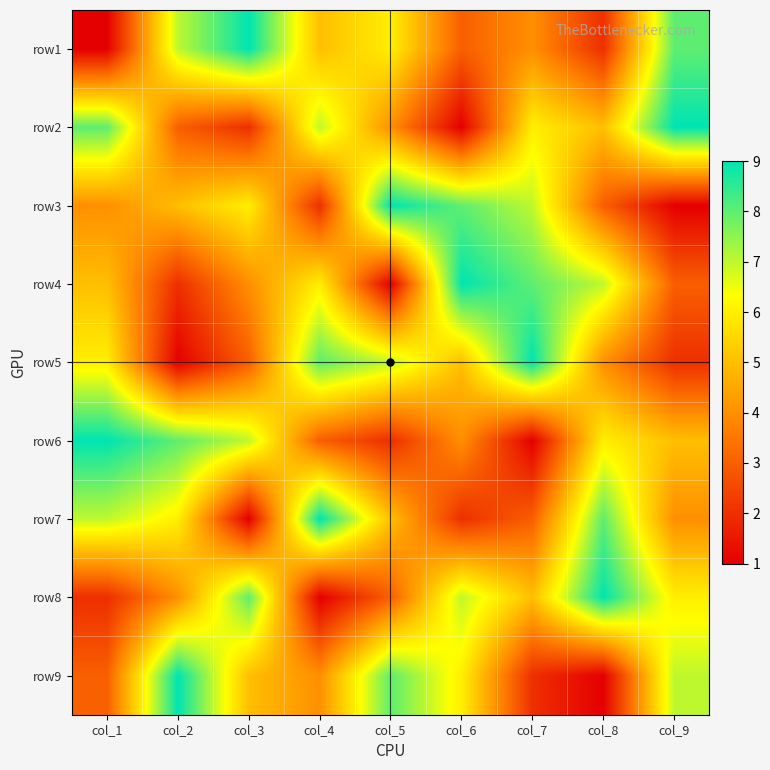

Count the number of data series in this chart.

9